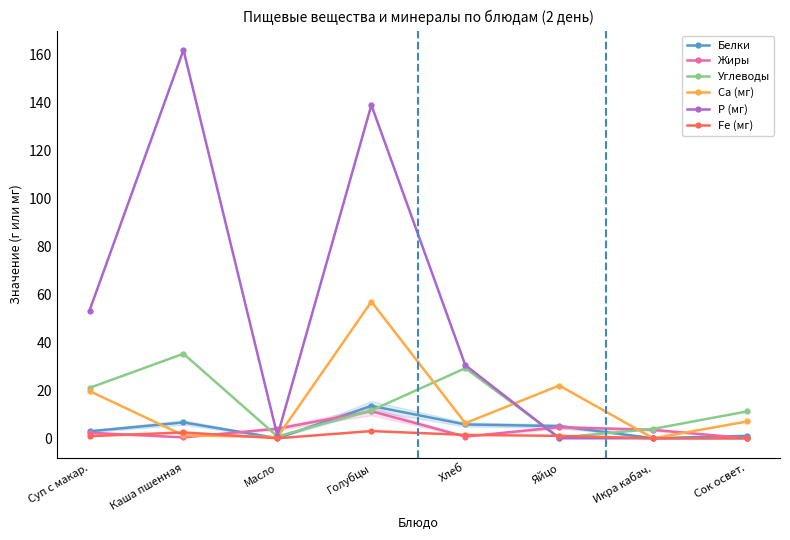

The Жиры series shows 2.3 at Суп с макар.. True or false?

True